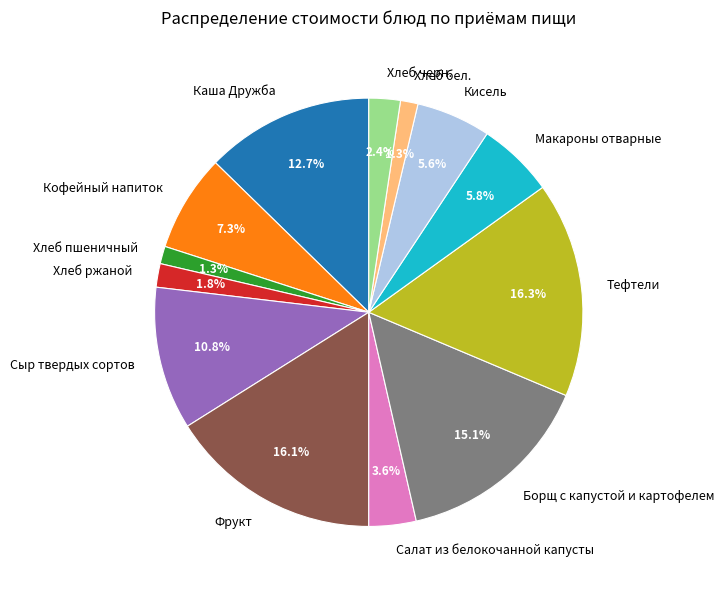

To the nearest percent, what percentage of the pie is Хлеб черн.?

2%